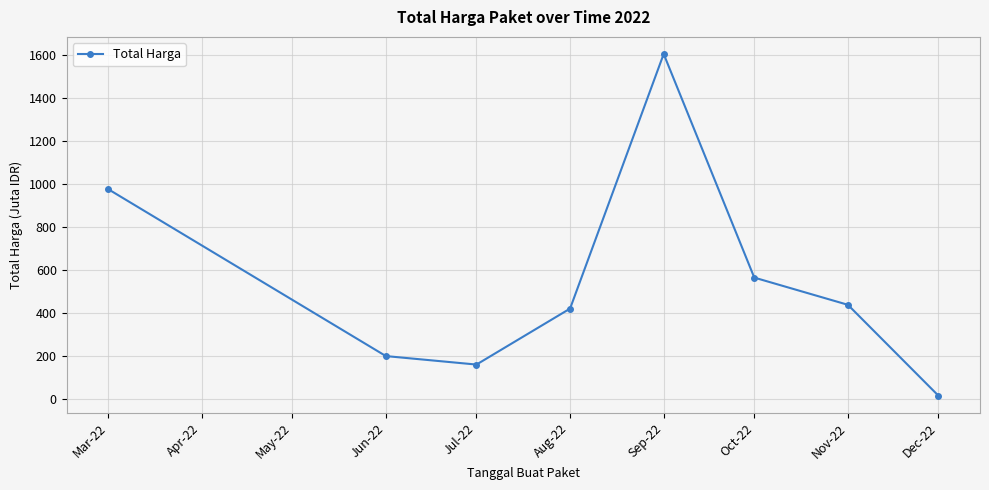

How many data points are above 437?

4